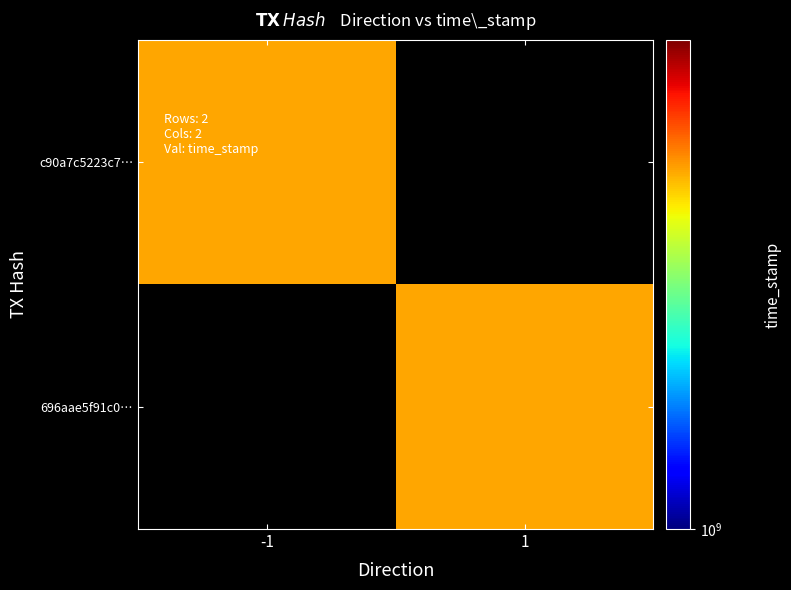

What value does the c90a7c5223c7731a320cd6dee722b869f2dfbde series have at direction_-1, to the nearest 100?

1660310500